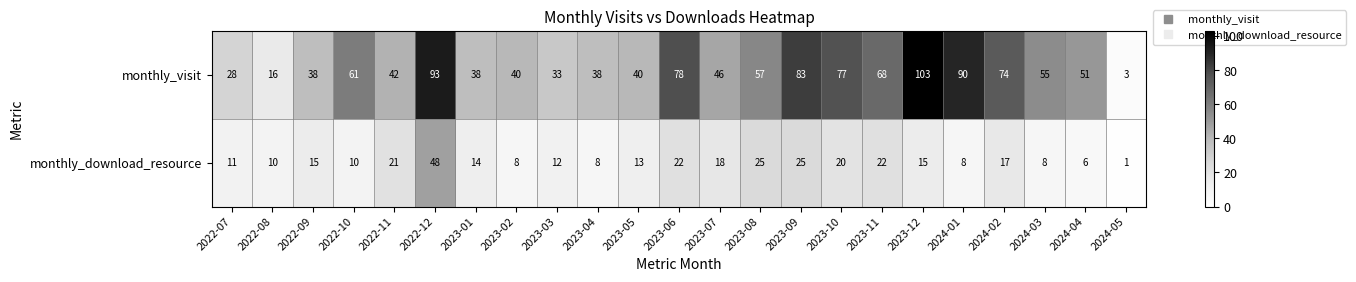

Rank the series at 2022-11 from highest to lowest value.

monthly_visit, monthly_download_resource